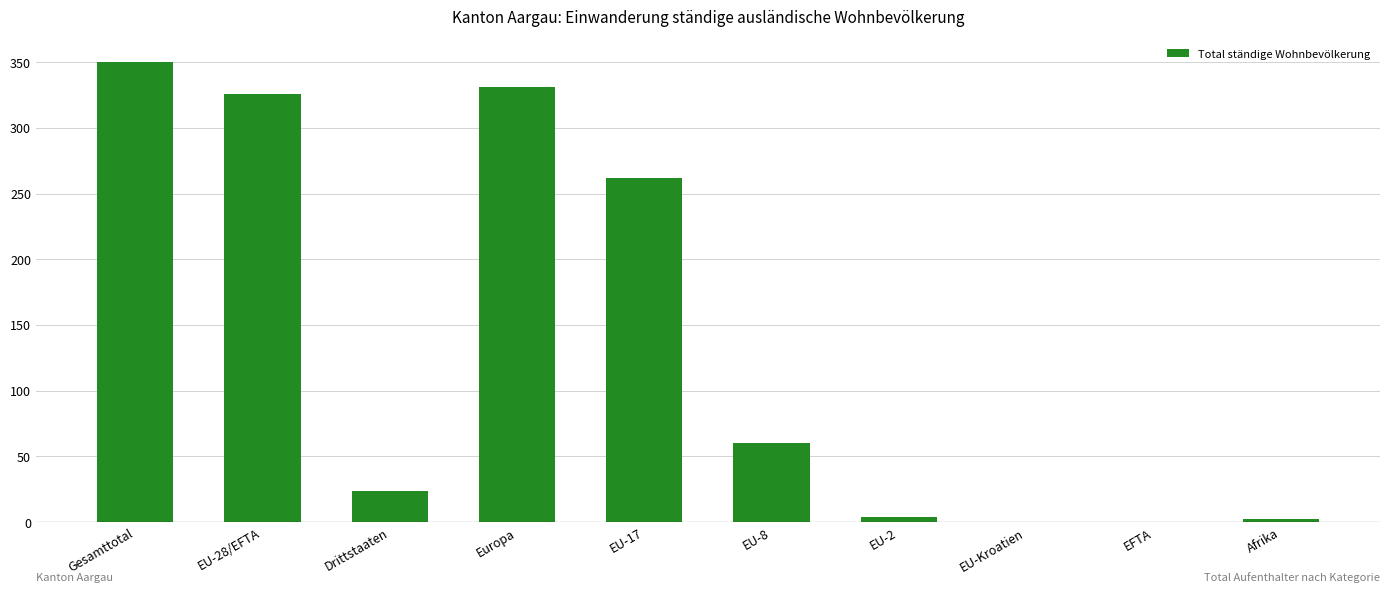

Reading left to right, extract all data points from this chart.

350	326	24	331	262	60	4	0	0	2